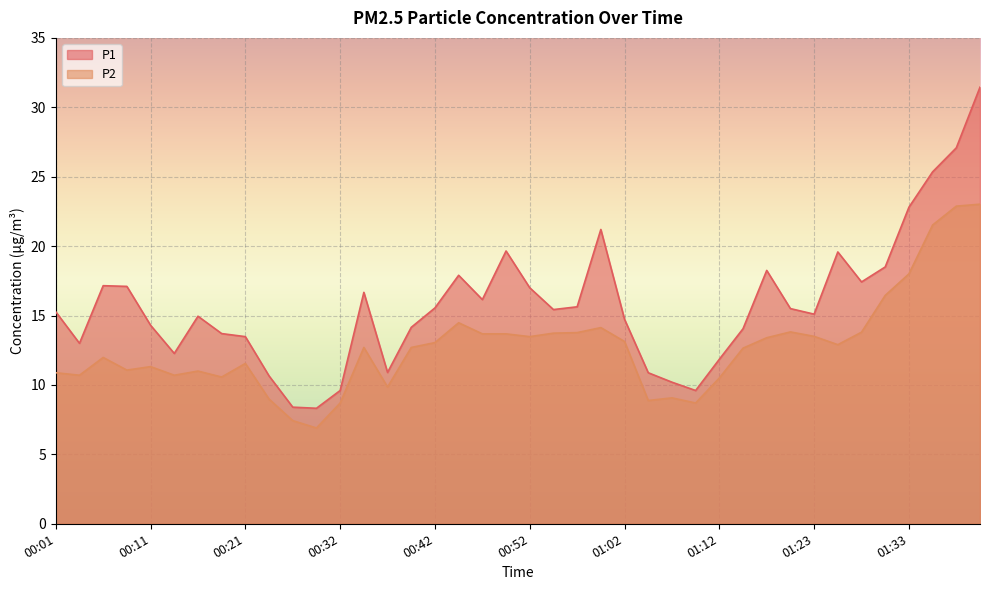

Which label corresponds to the smallest value in the chart?

00:29